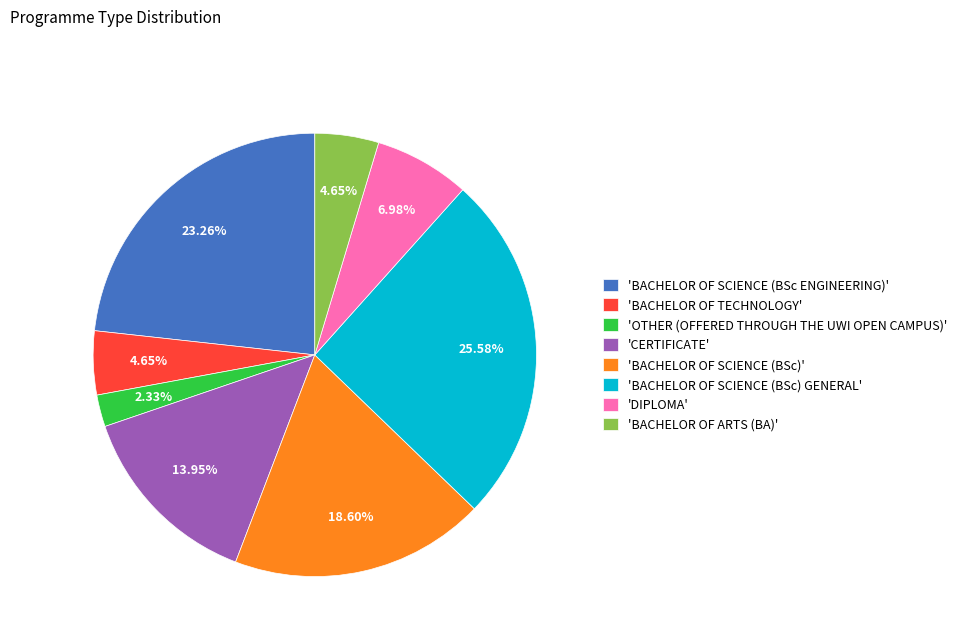

Count the number of slices in the pie.

8